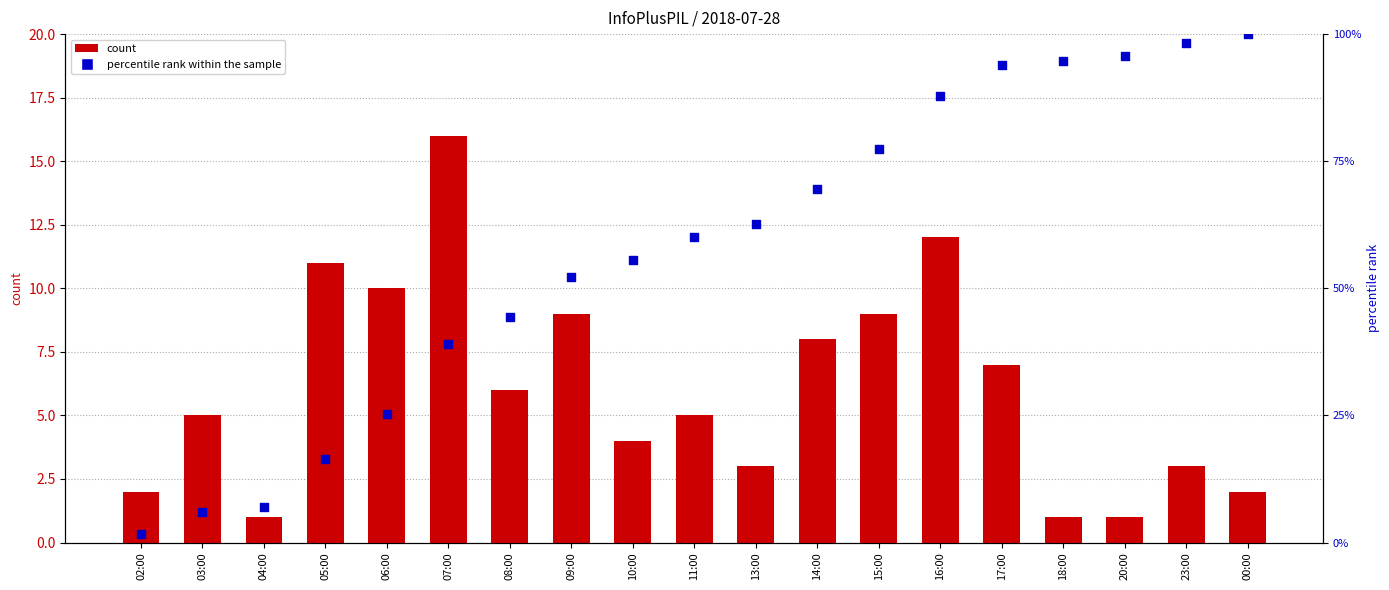

Which series has the largest Y range (max minus min)?

percentile rank within the sample